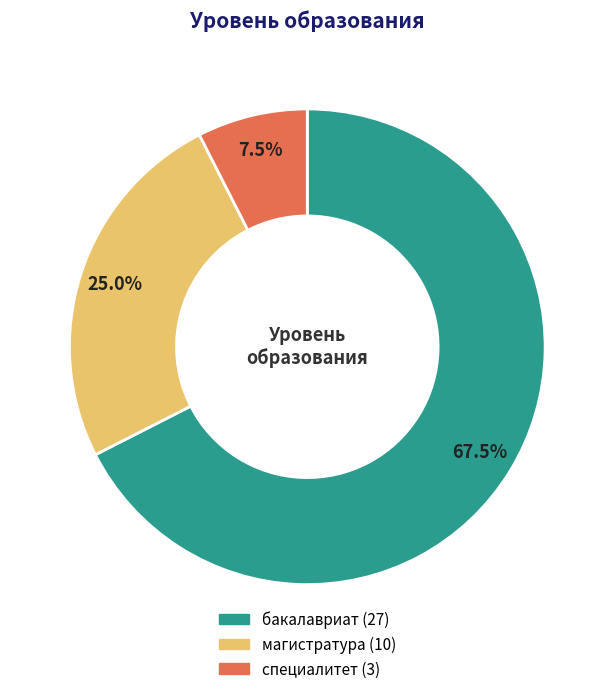

Which category accounts for the majority?

бакалавриат